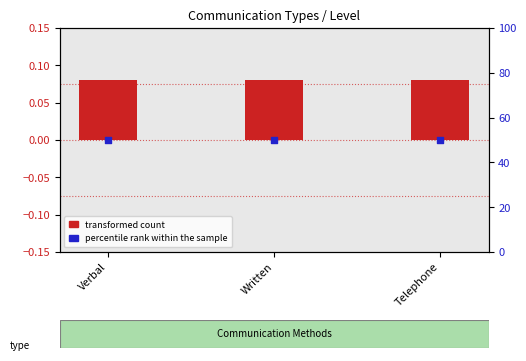

Which series reaches the maximum Y coordinate?

percentile rank within the sample